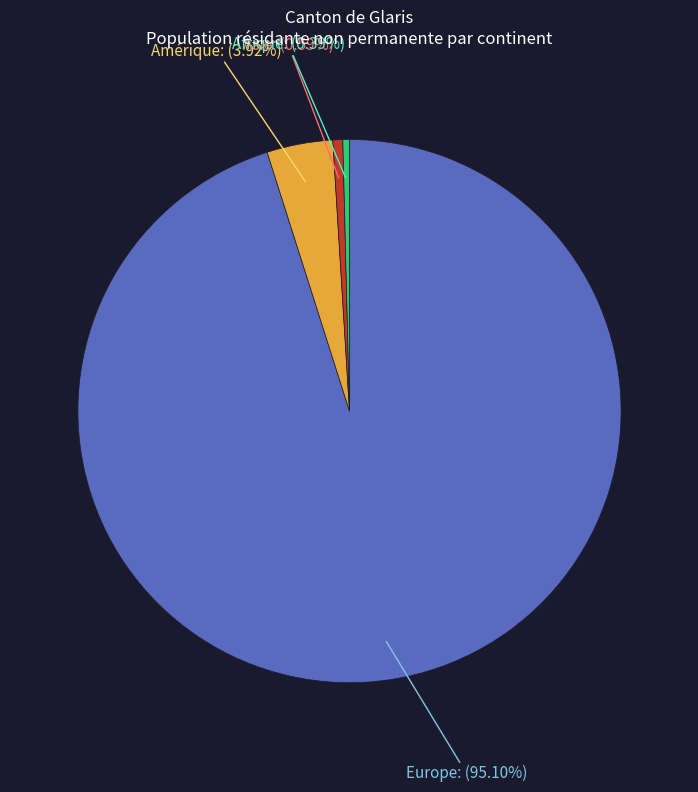

Is there a majority slice in this chart?

Yes